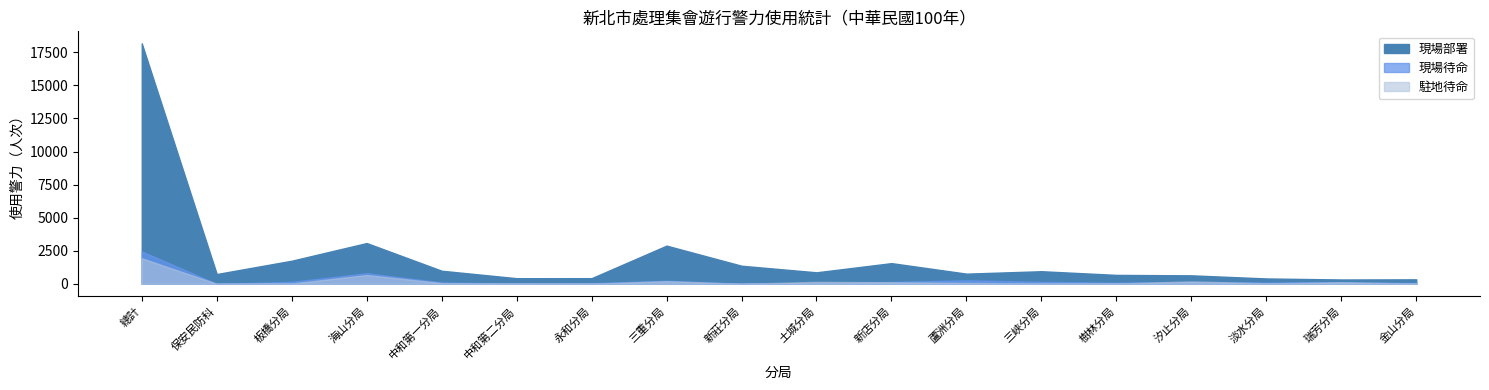

Count the number of data series in this chart.

3